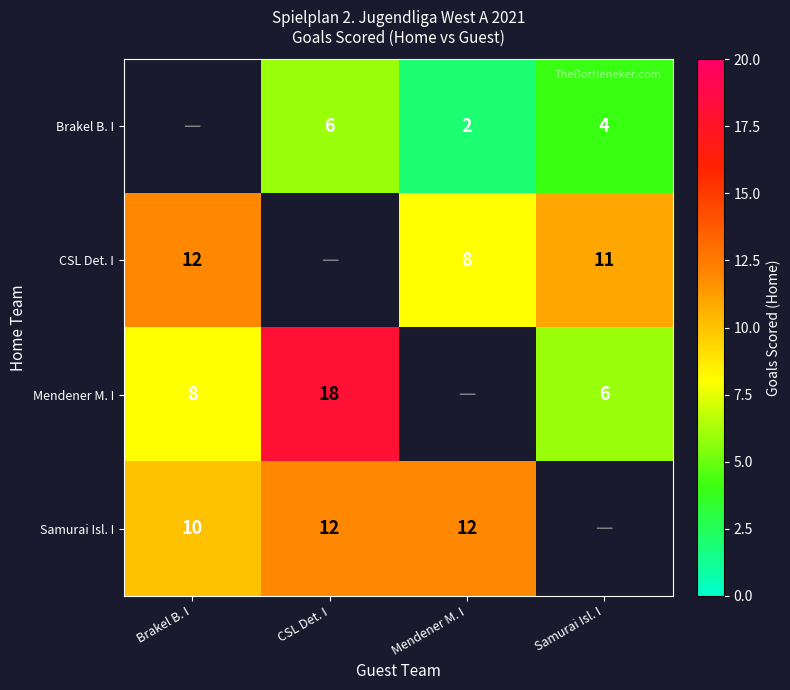

The Mendener M. I series shows 2 at Samurai Isl. I. True or false?

False